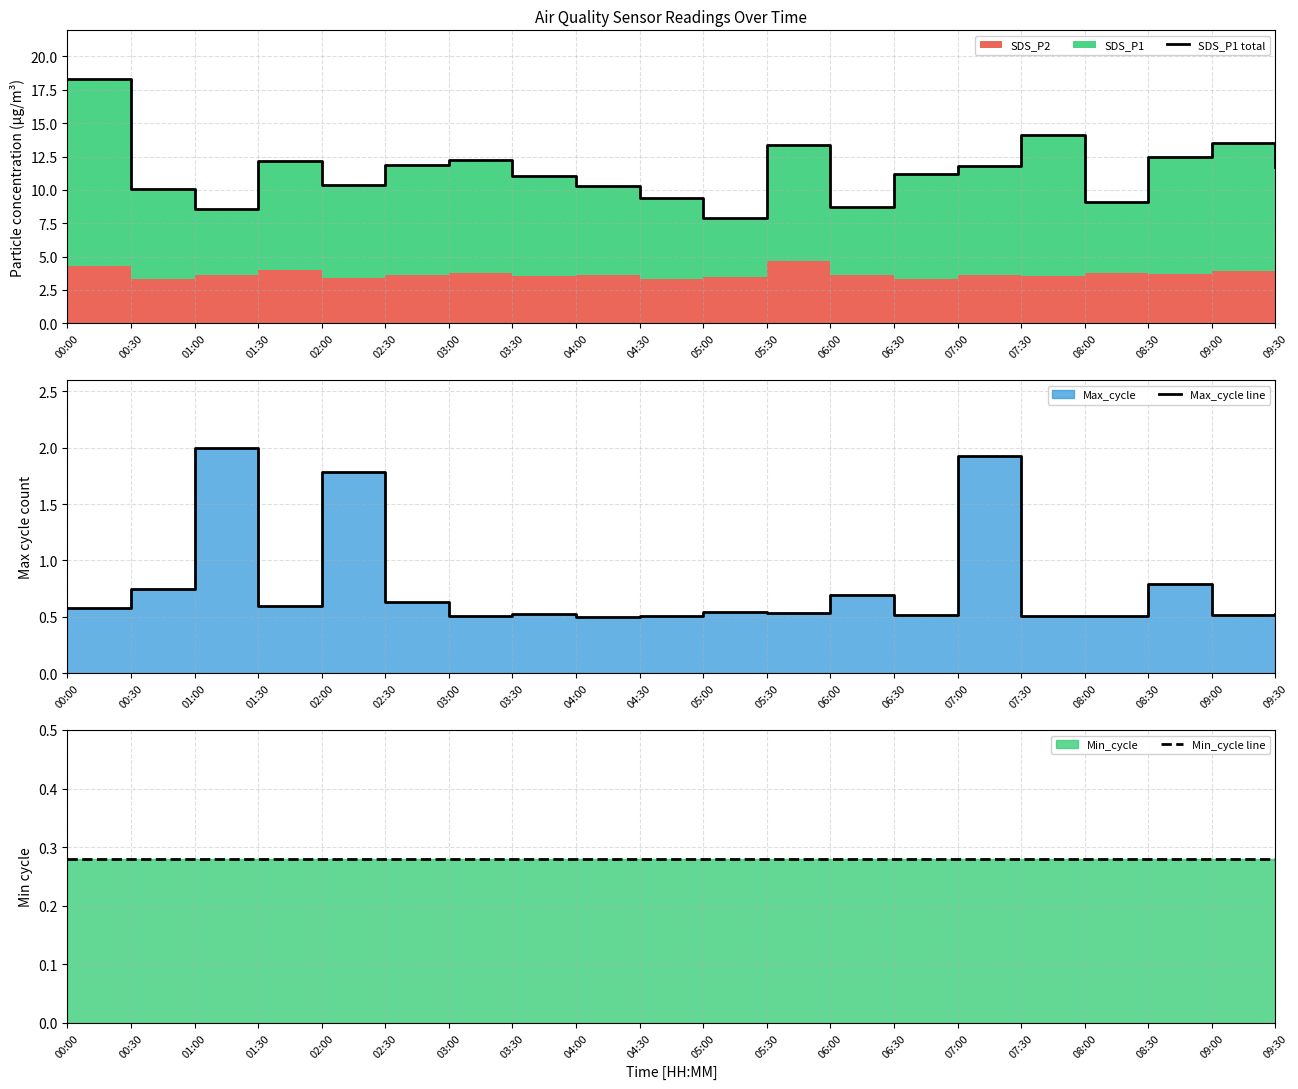

Where is SDS_P1 total nearest to the value 13?

05:30